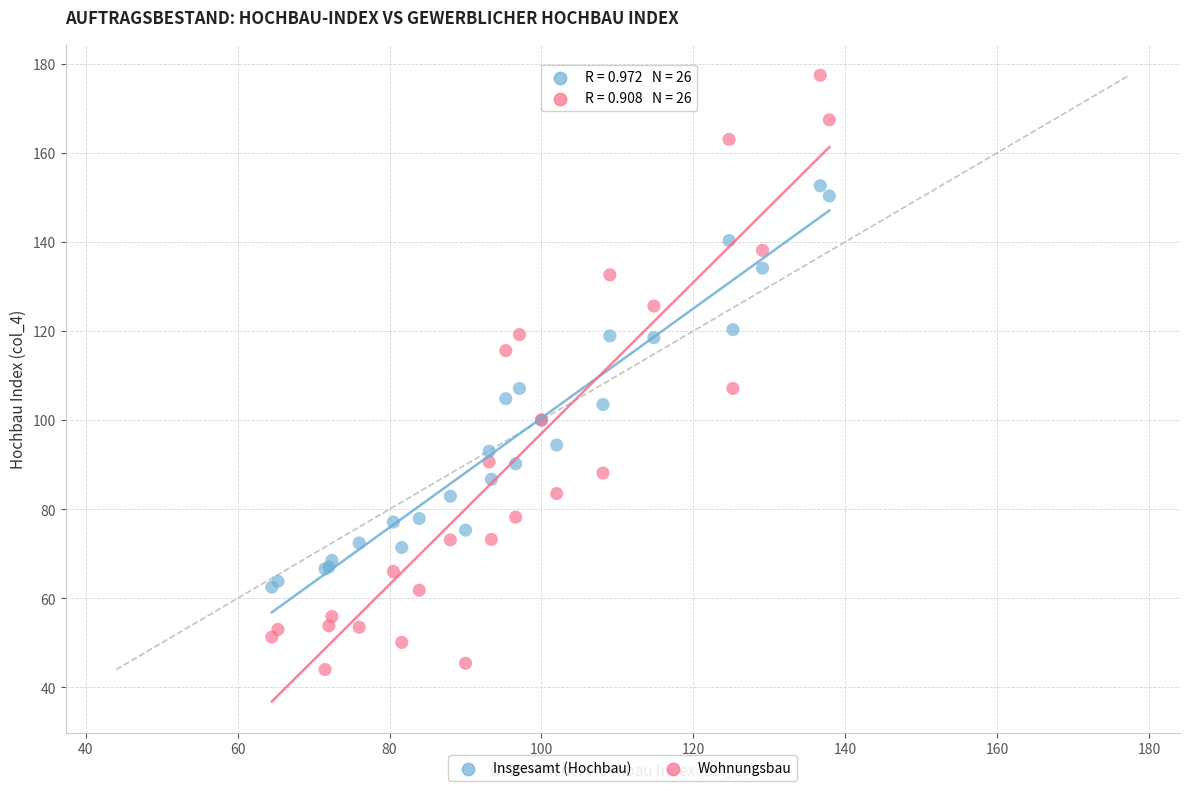

What are all the series names shown in the legend?

Insgesamt (Hochbau), Wohnungsbau